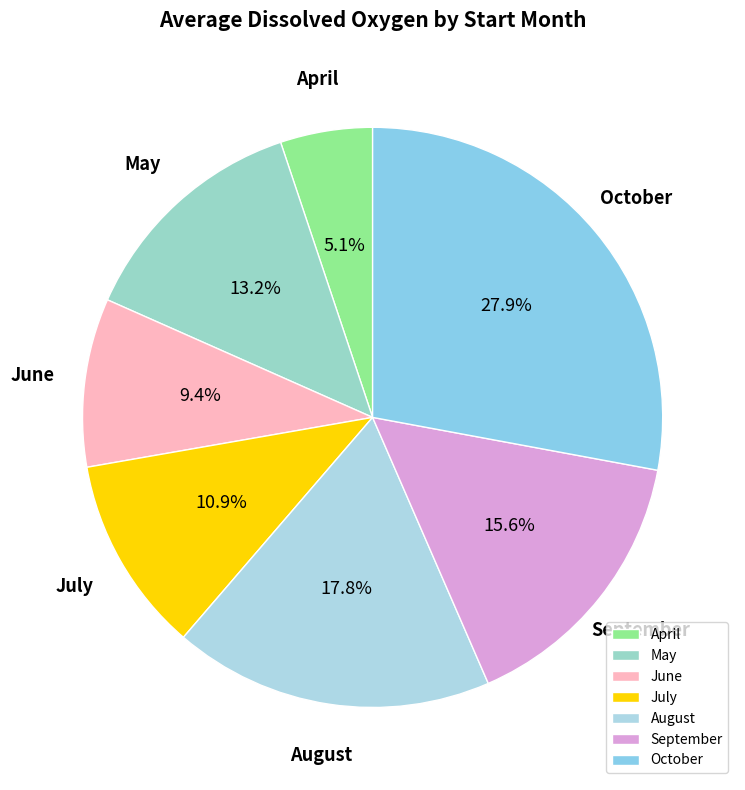

To the nearest percent, what is the difference between the largest and smallest slice percentages?

23%